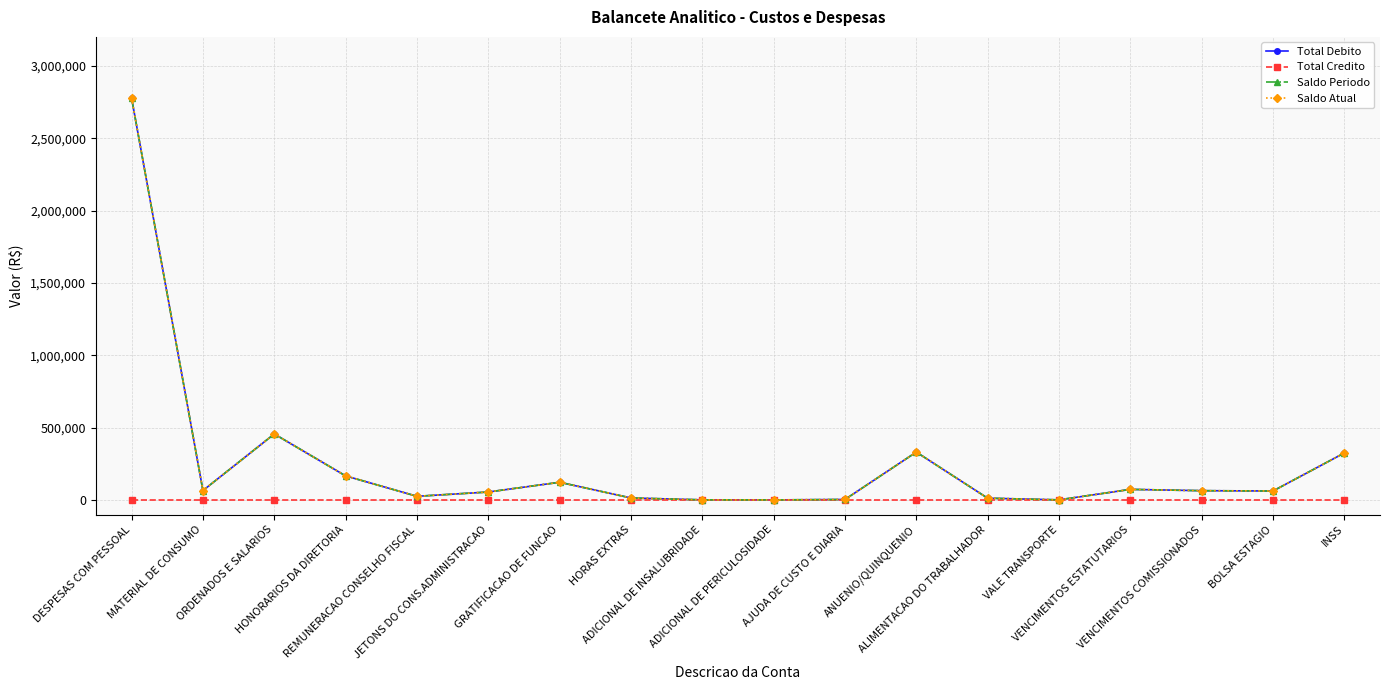

How many lines are shown in the chart?

4